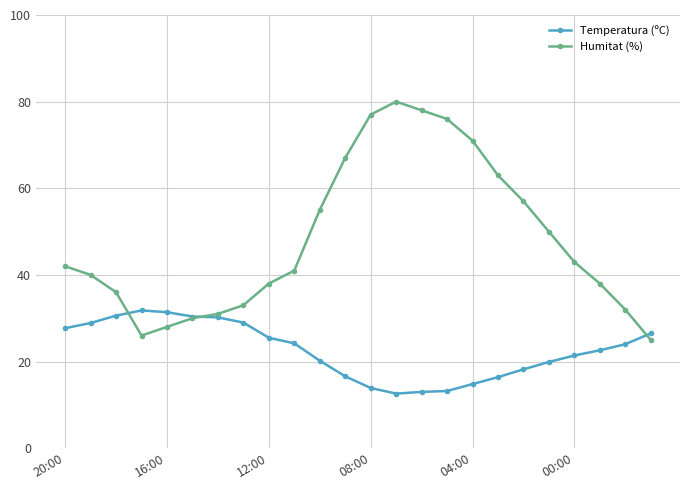

What is the minimum value shown in the chart?

12.6